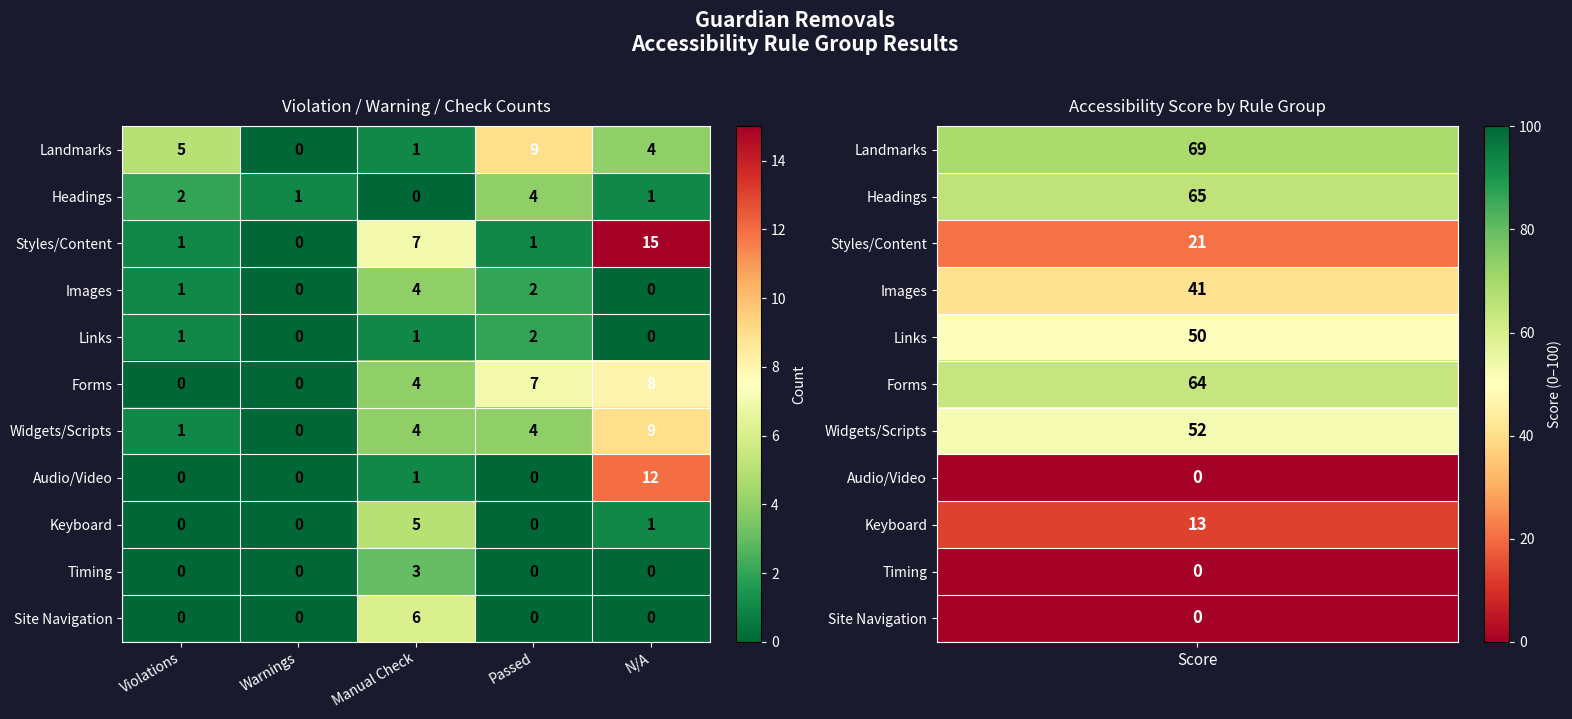

How many Forms values are between 0 and 7?

4